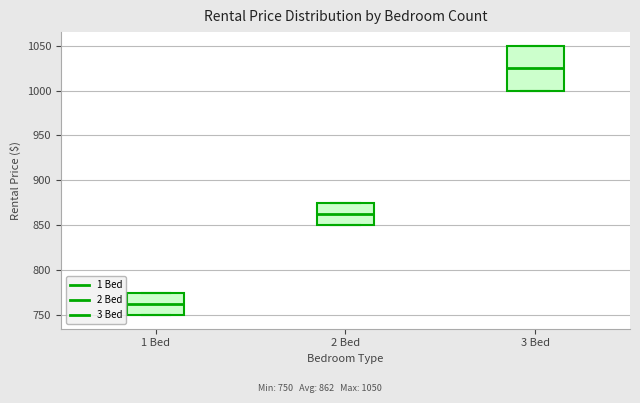

Which box is the tallest, from its lower edge to its upper edge?

3 Bed